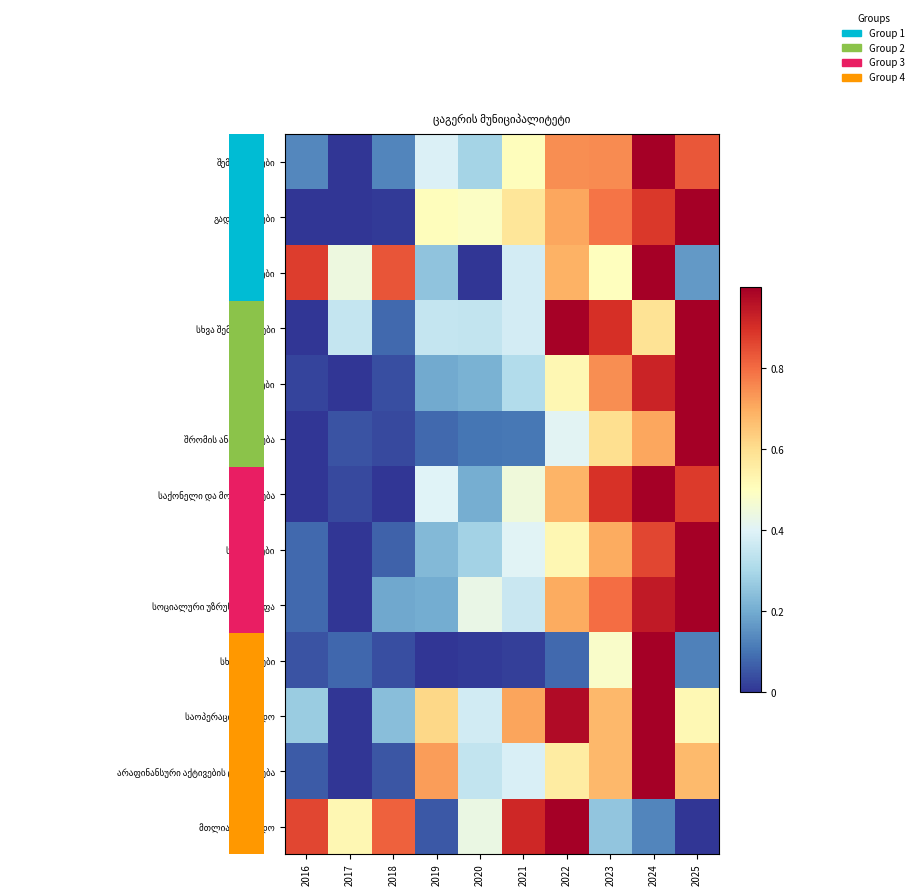

What is the approximate value of შრომის ანაზღაურება at 2020?

0.1